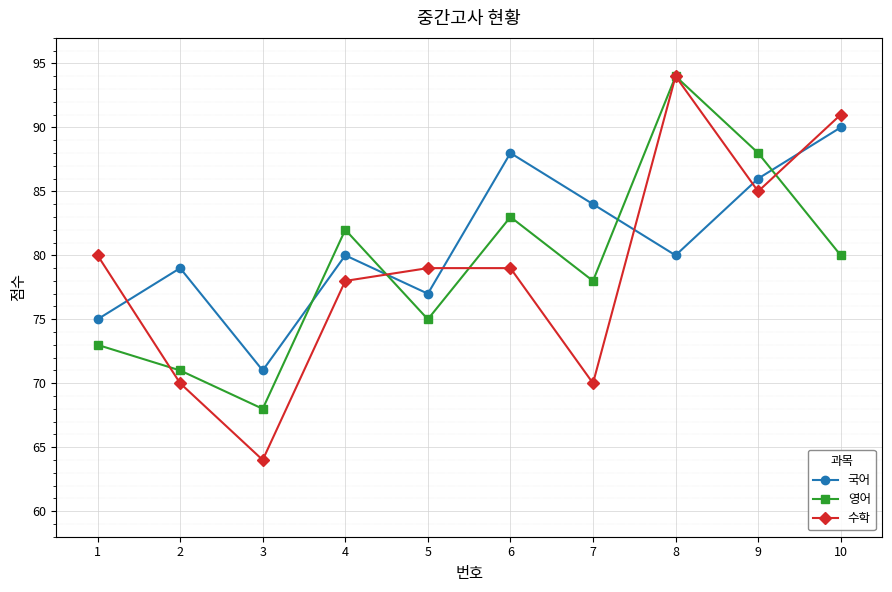

Reading left to right, list all the values displayed in this chart.

국어: 1=75	2=79	3=71	4=80	5=77	6=88	7=84	8=80	9=86	10=90
영어: 1=73	2=71	3=68	4=82	5=75	6=83	7=78	8=94	9=88	10=80
수학: 1=80	2=70	3=64	4=78	5=79	6=79	7=70	8=94	9=85	10=91